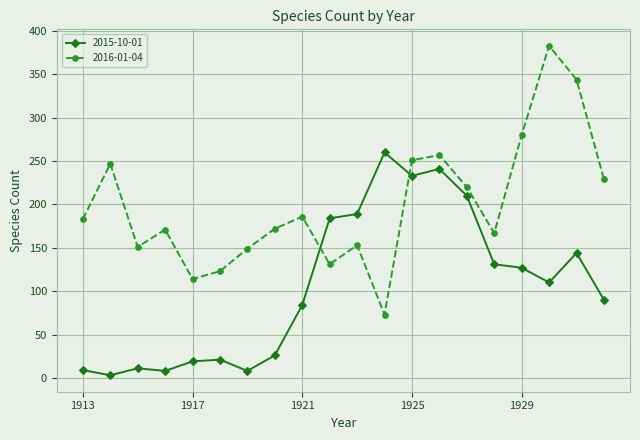

Is this an area chart (filled region under the line)?

No